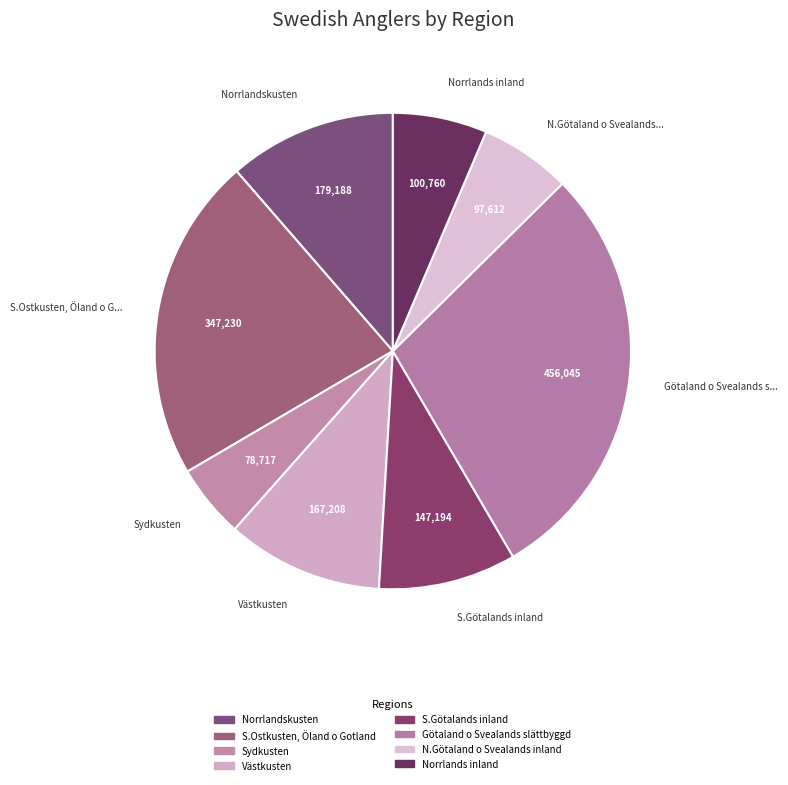

Count the number of slices in the pie.

8